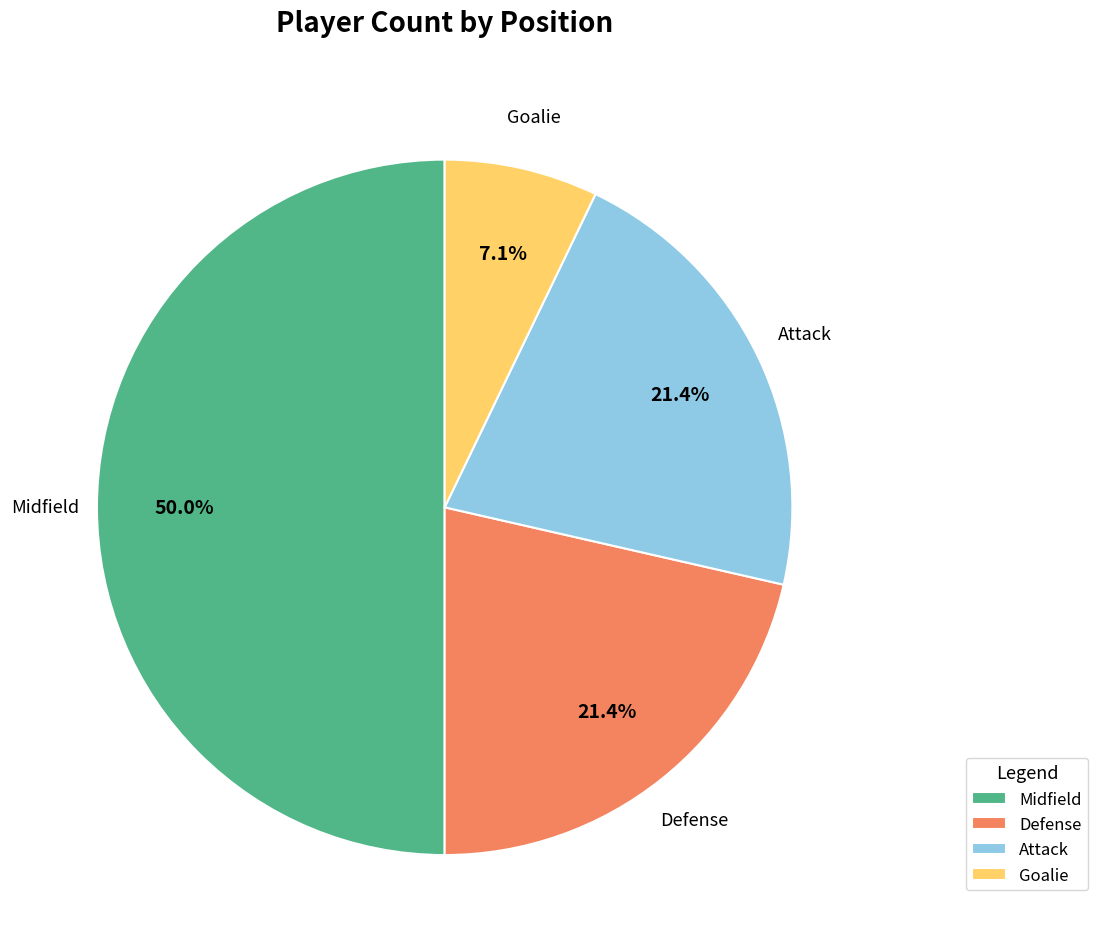

Combined, do Defense and Attack account for over 50%?

No